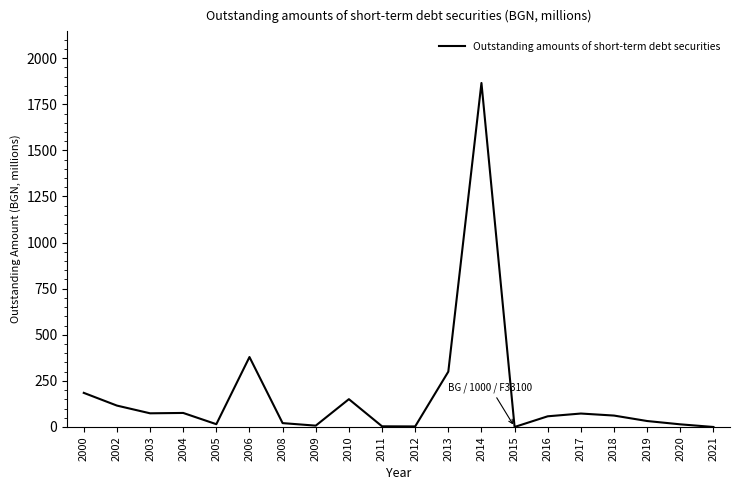

What is the difference between the maximum and minimum values?

1865.7